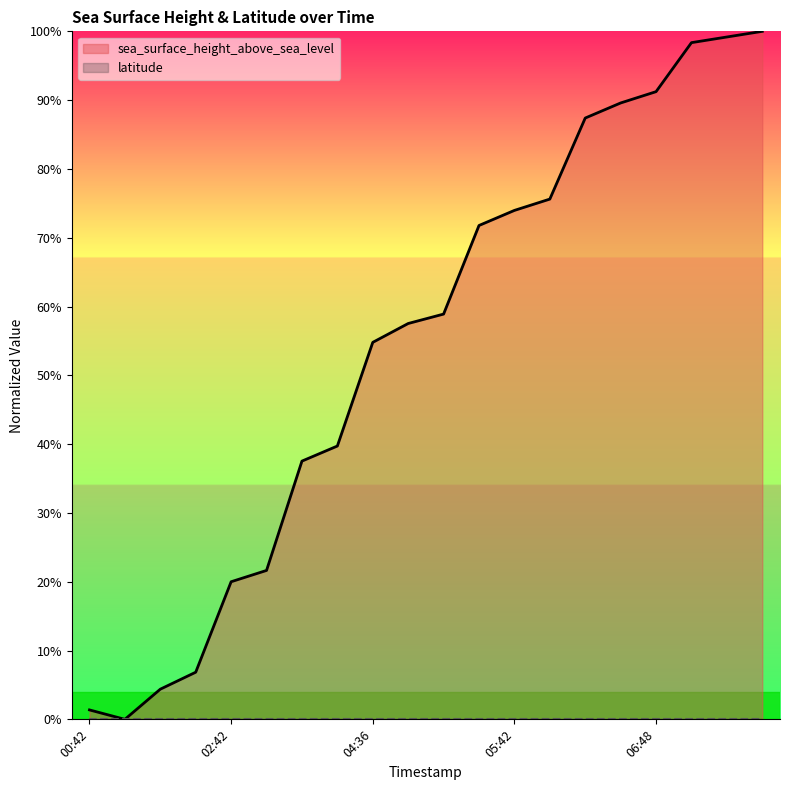

Rank the categories by value from highest to lowest.

2017-09-01T07:48, 2017-09-01T07:42, 2017-09-01T07:36, 2017-09-01T06:48, 2017-09-01T06:42, 2017-09-01T06:36, 2017-09-01T05:48, 2017-09-01T05:42, 2017-09-01T05:36, 2017-09-01T04:48, 2017-09-01T04:42, 2017-09-01T04:36, 2017-09-01T03:48, 2017-09-01T03:42, 2017-09-01T02:48, 2017-09-01T02:42, 2017-09-01T01:48, 2017-09-01T01:42, 2017-09-01T00:42, 2017-09-01T00:48